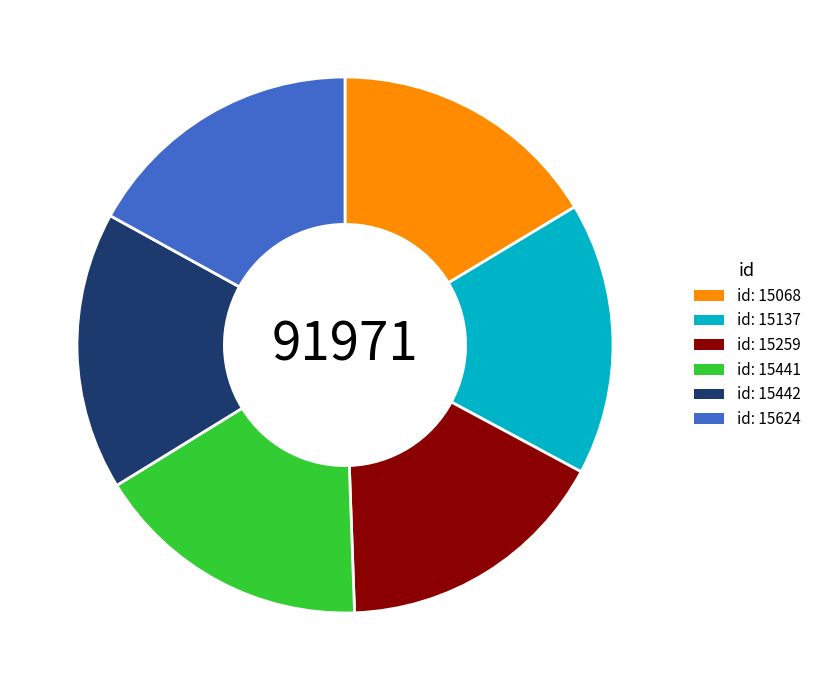

What is the ratio of the value at id: 15259 to the value at id: 15442?

1.0